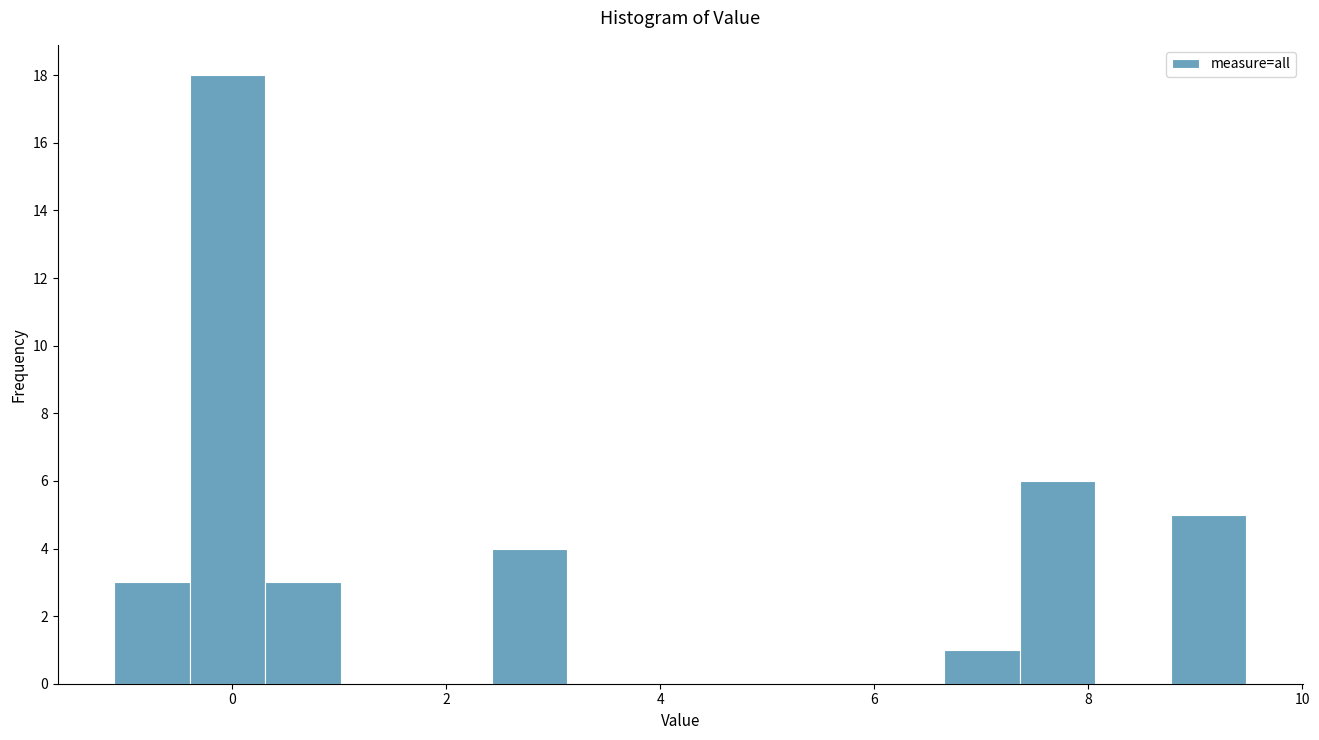

Read against the x-axis, roughly where is the centre of the tallest bar?

0.0